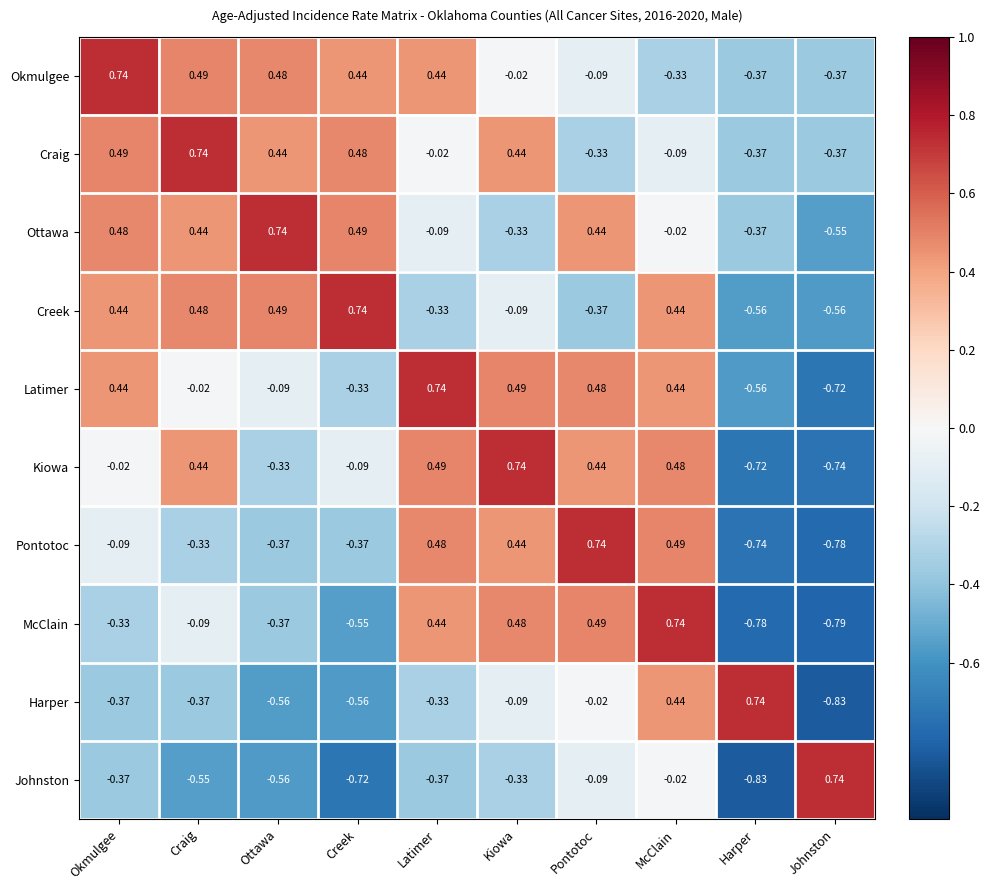

At which label does McClain first exceed 0?

Latimer